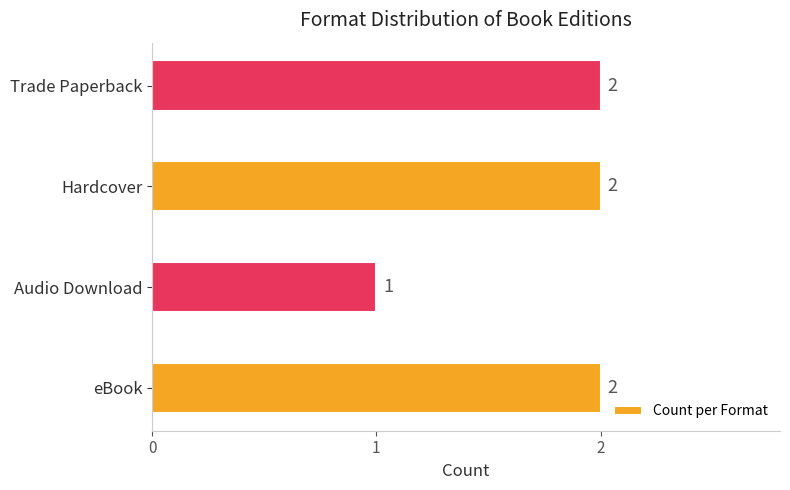

Which label corresponds to the smallest value in the chart?

Audio Download